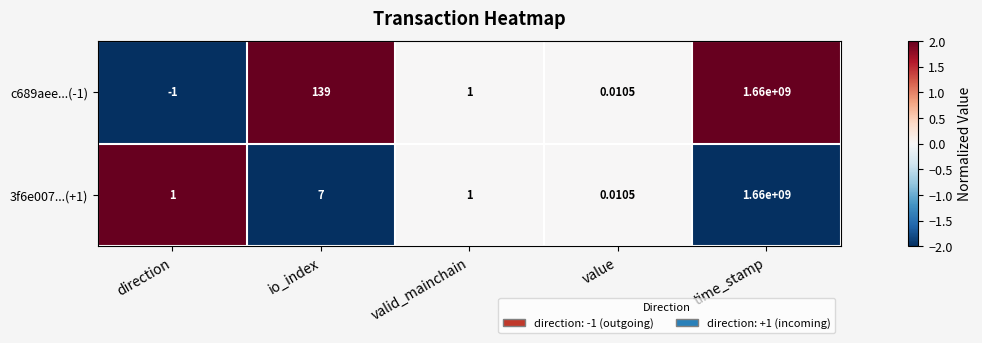

Which category has the highest value in the 3f6e007...(+1) series?

time_stamp